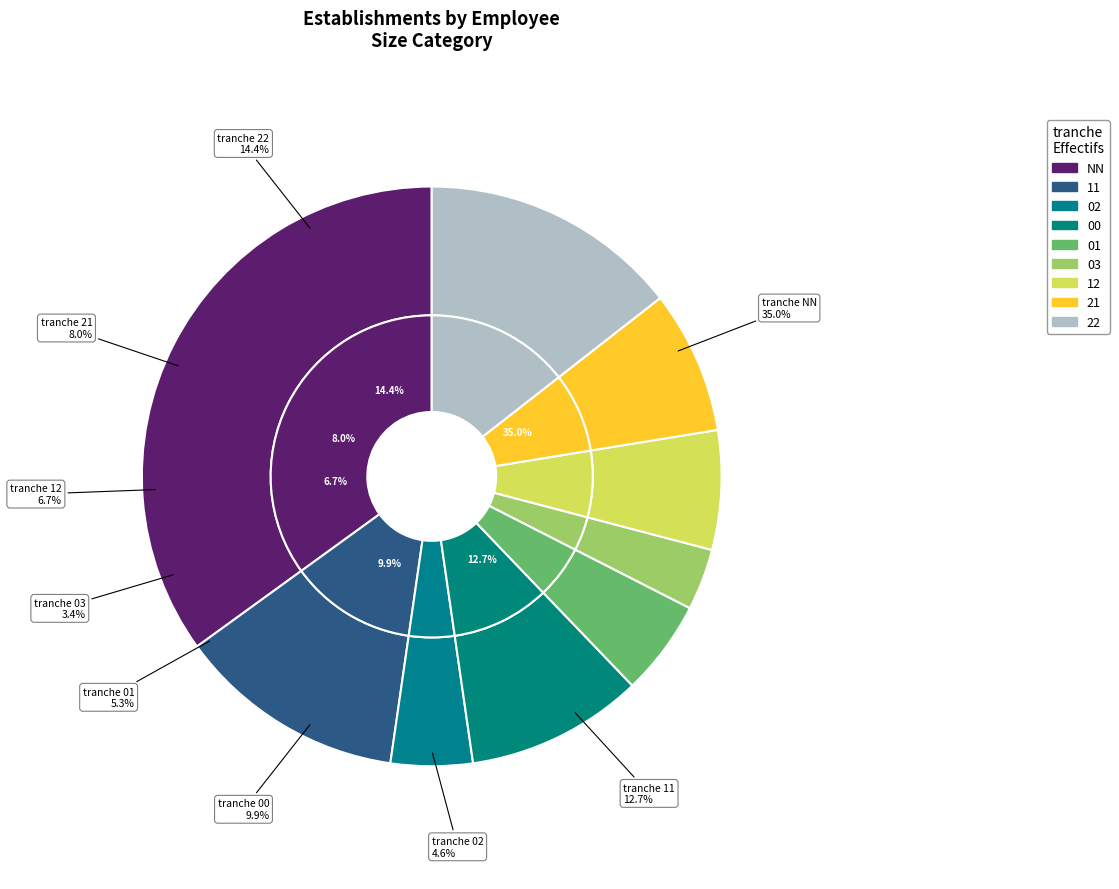

Does 01 account for over 50% of the chart?

No